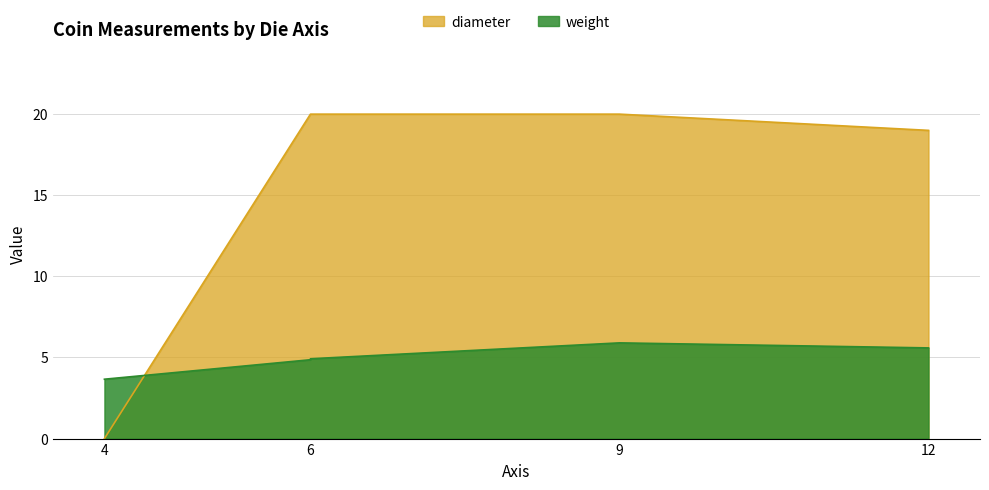

What are all the series names shown in the legend?

weight, diameter